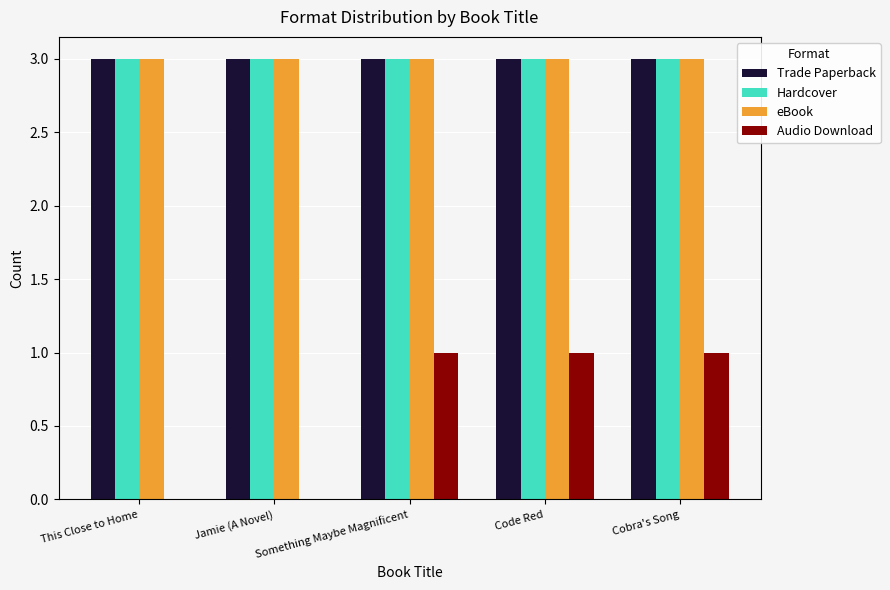

Which series changed the most between This Close to Home and Cobra's Song?

Audio Download